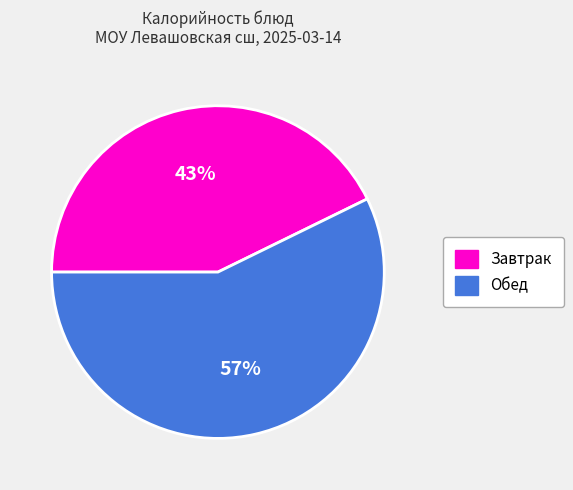

Count the number of slices in the pie.

2